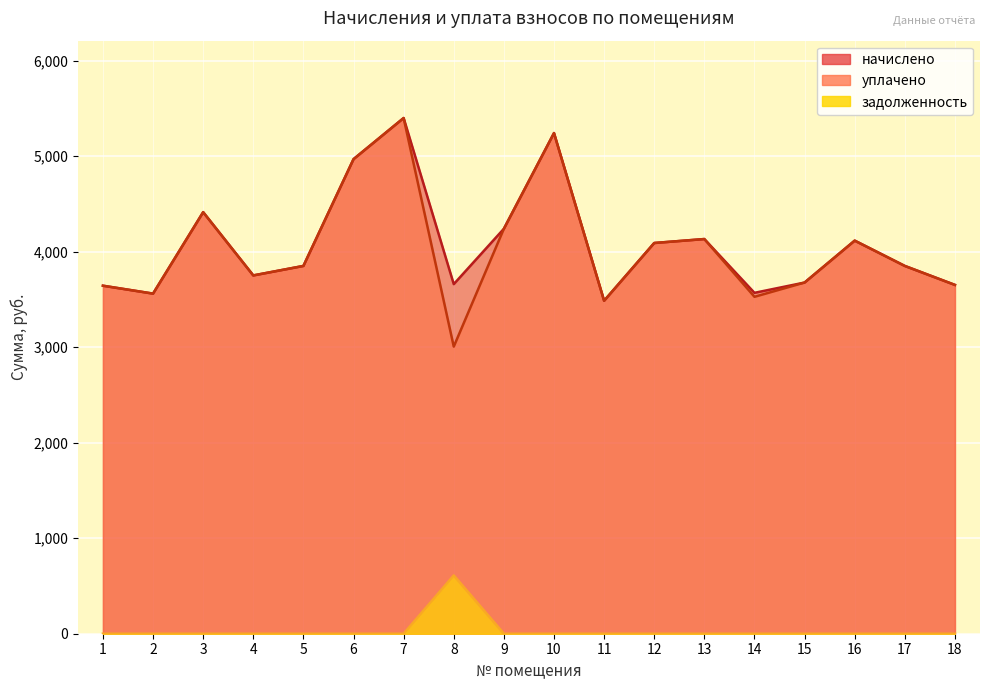

Is the value of задолженность at 13 greater than the value of начислено at 14?

No